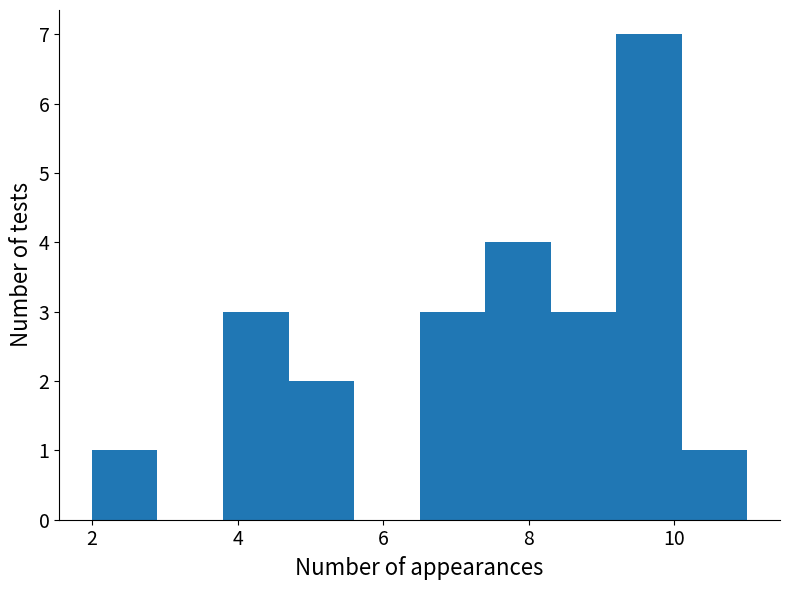

Reading left to right, list every bar in this chart as the range it spans on the x-axis followed by its height. Neither the bar edges nor the heights are printed on the chart, so give them approximately, as read against the axes.

2.0 to 2.9: 1
2.9 to 3.8: 0
3.8 to 4.7: 3
4.7 to 5.6: 2
5.6 to 6.5: 0
6.5 to 7.4: 3
7.4 to 8.3: 4
8.3 to 9.2: 3
9.2 to 10.1: 7
10.1 to 11.0: 1